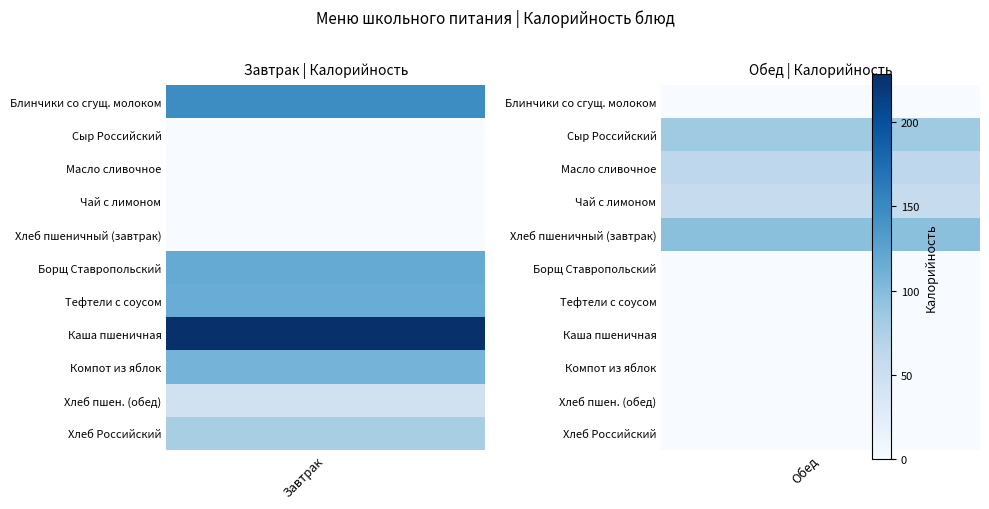

Is it true that Обед equals 5 at Обед?

True